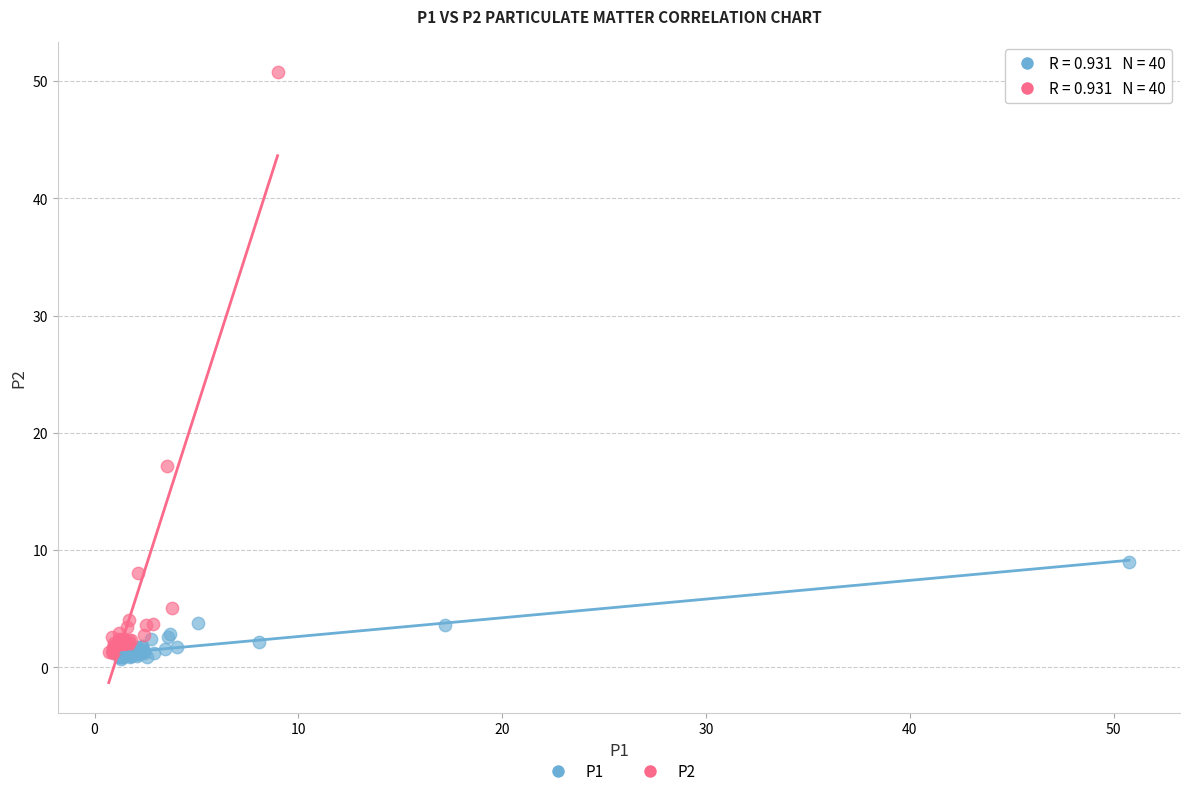

Which series reaches the maximum Y coordinate?

P2